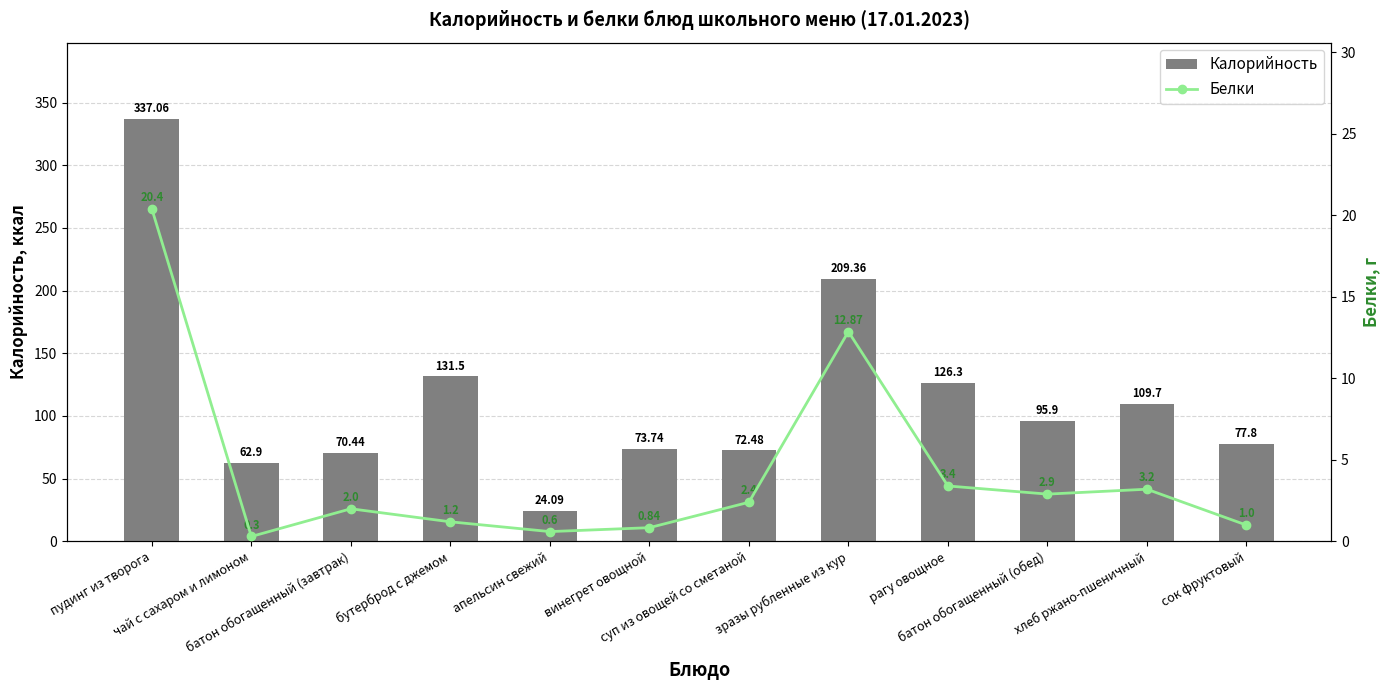

Rank the series by their maximum value, from highest to lowest.

Калорийность, Белки